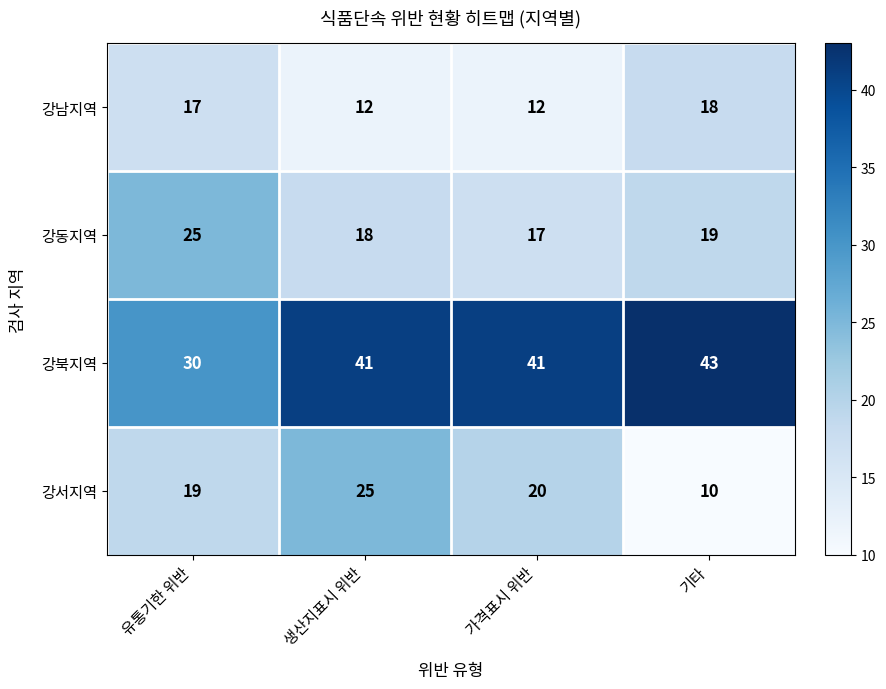

True or false: 강동지역 has a value of 38 at 유통기한 위반.

False